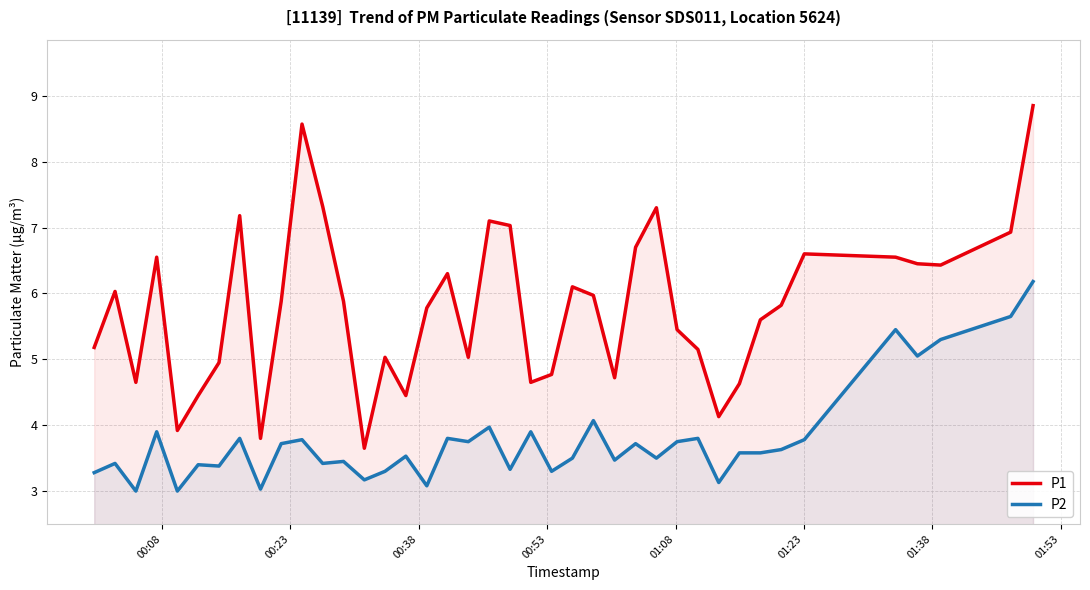

What is the smallest value displayed?

3.0